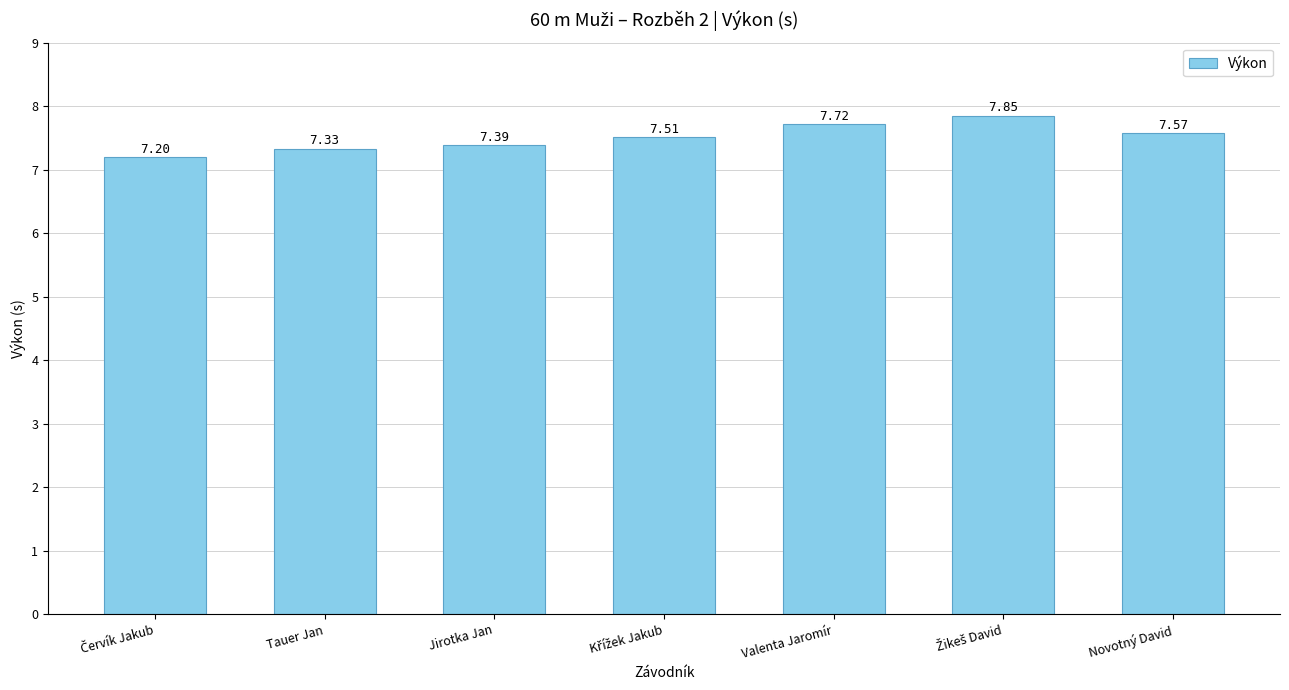

What position from the right is Valenta Jaromír?

3